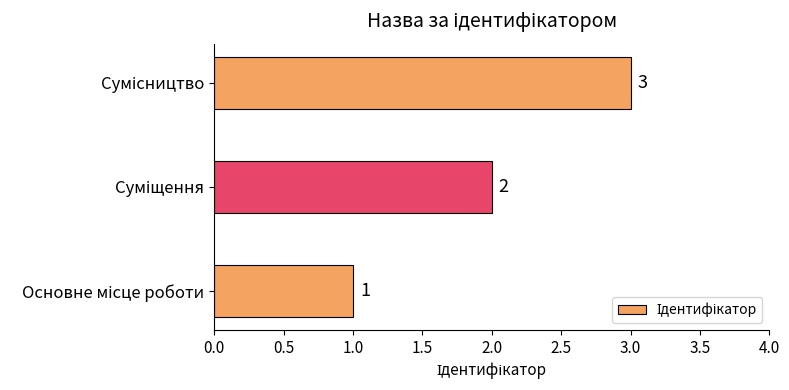

How many categories are shown in the chart?

3